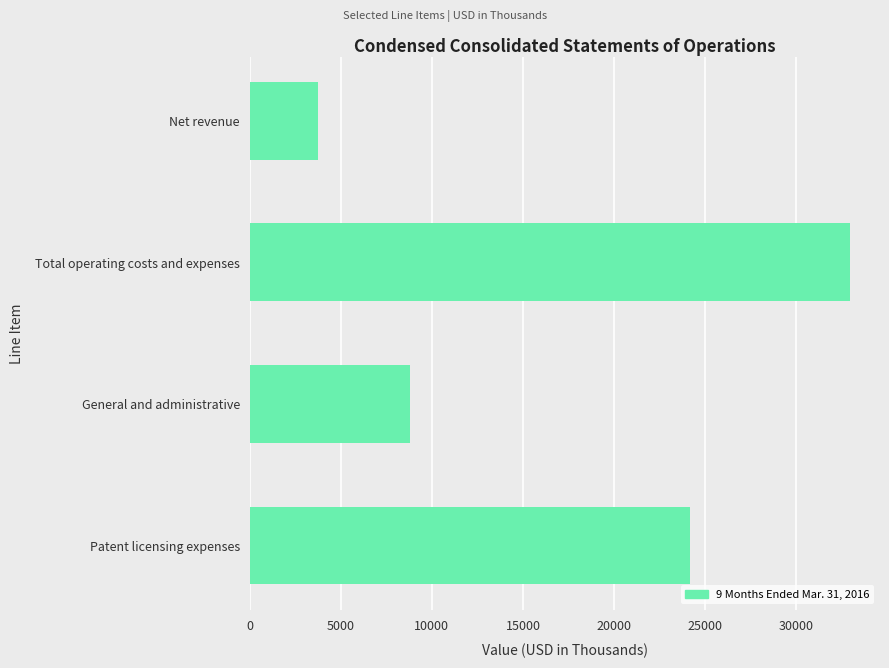

List the labels in order of value, largest first.

Total operating costs and expenses, Patent licensing expenses, General and administrative, Net revenue